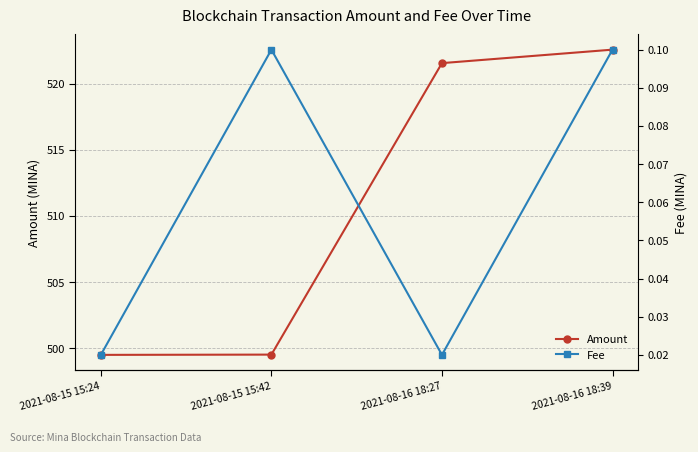

What is the label of the 2nd point from the right?

2021-08-16 18:27